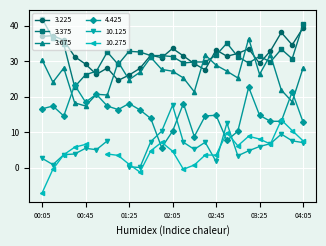

Is the value of 3.375 at 00:45 greater than the value of 3.675 at 00:55?

Yes